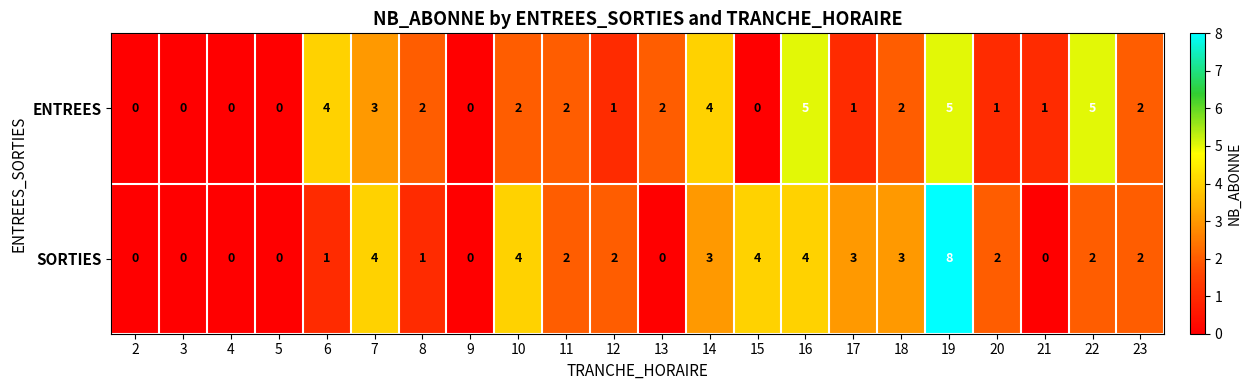

What is the sum of the SORTIES values at 12 and 8?

3